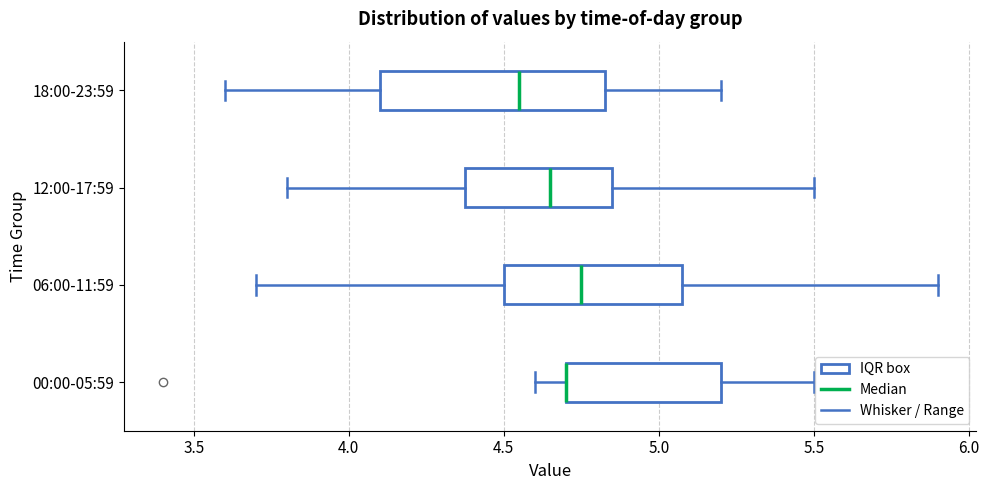

Reading bottom to top, read every box against the x-axis: the position of its median line, the range the box covers, and the ends of its whiskers. The values are not printed on the chart, so give them approximately, as read against the axis.

00:00-05:59: median 4.70 (drawn on the box's left edge), box 4.70 to 5.20, whiskers 4.60 to 5.50
06:00-11:59: median 4.75, box 4.50 to 5.10, whiskers 3.70 to 5.90
12:00-17:59: median 4.65, box 4.40 to 4.85, whiskers 3.80 to 5.50
18:00-23:59: median 4.55, box 4.10 to 4.85, whiskers 3.60 to 5.20